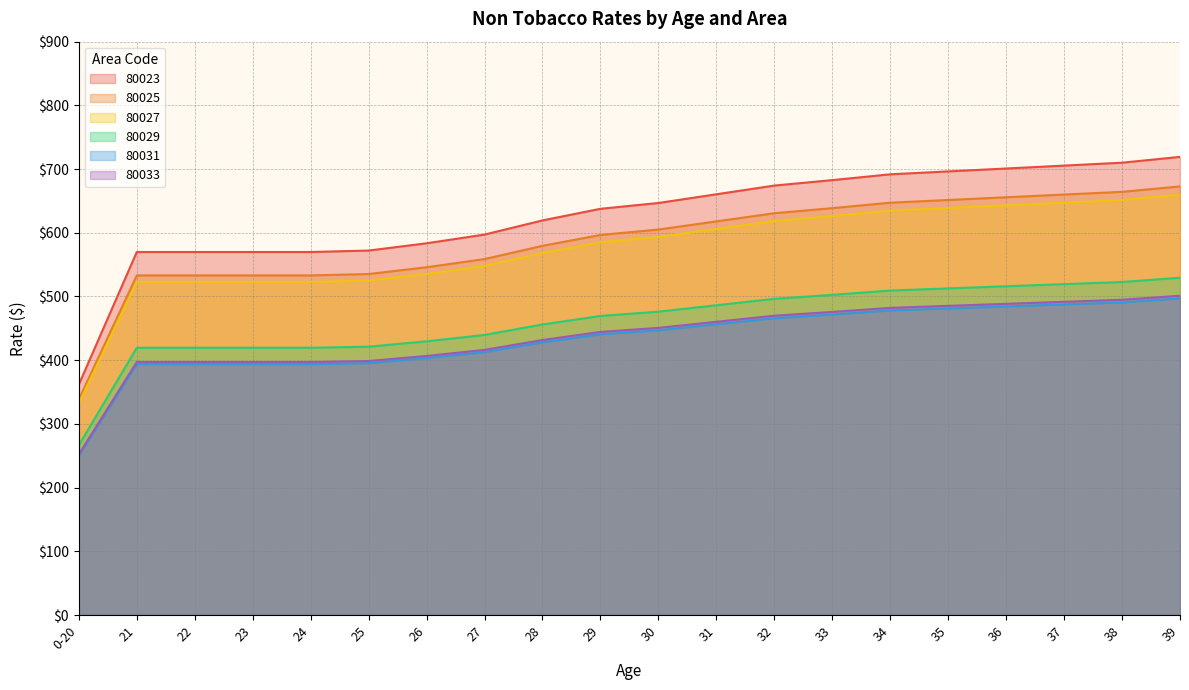

What is the label of the 14th point from the left?

33